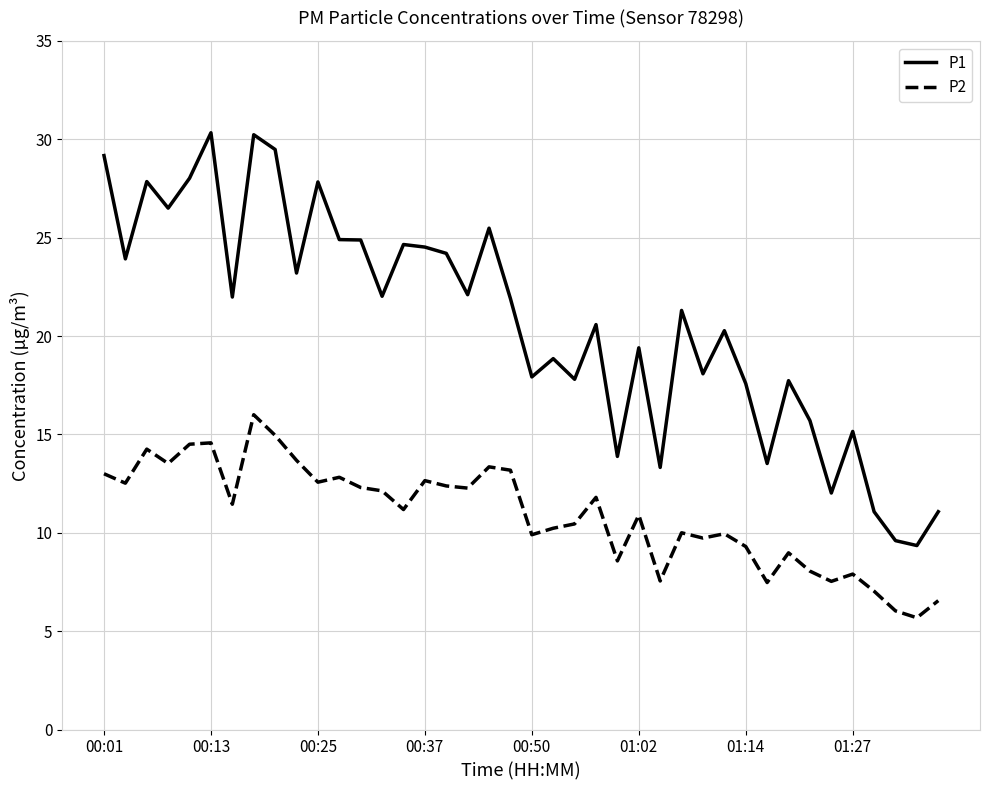

List the series in order of their peak value, lowest first.

P2, P1